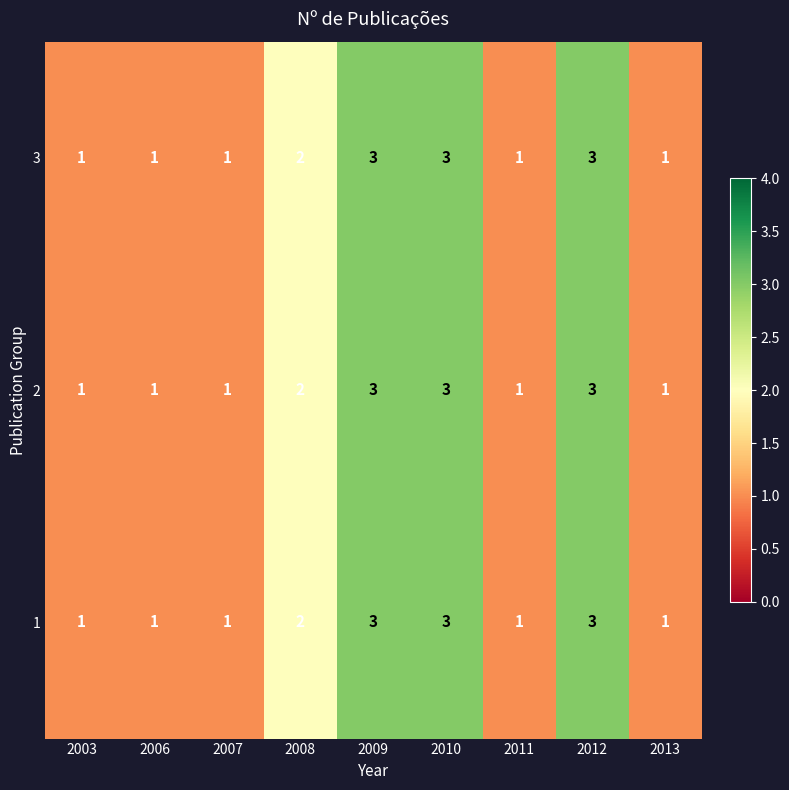

What is the sum of all 3 values?

16